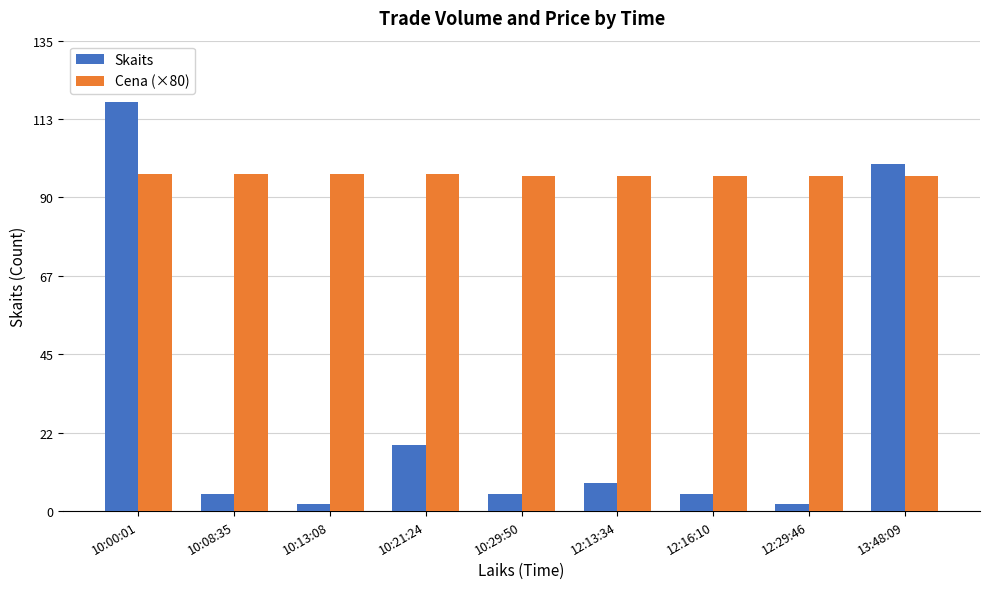

What is the maximum value for Cena (×80)?

97.2